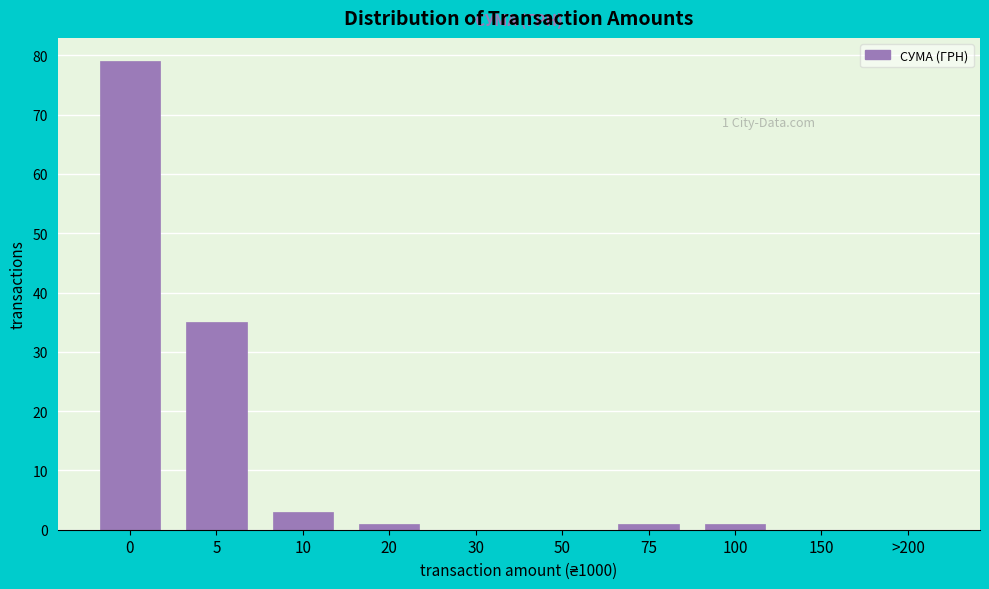

Reading right to left, extract all data points from this chart.

>200=0	150=0	100=1	75=1	50=0	30=0	20=1	10=3	5=35	0=79